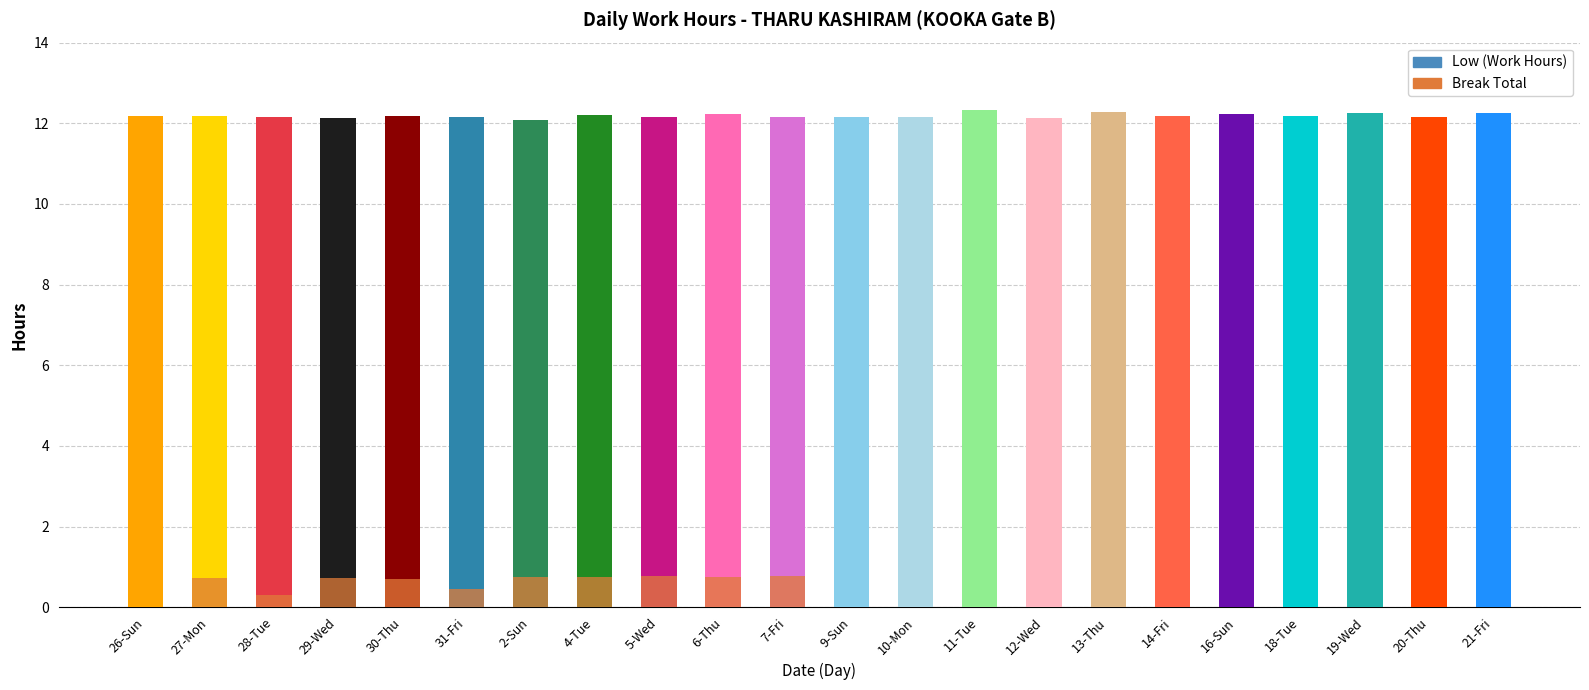

Which series changed the most between 11-Tue and 20-Thu?

Low (Work Hours)